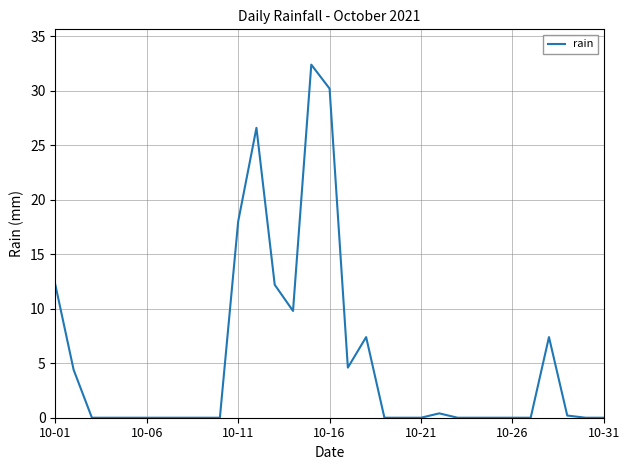

How many distinct data groups are displayed?

1